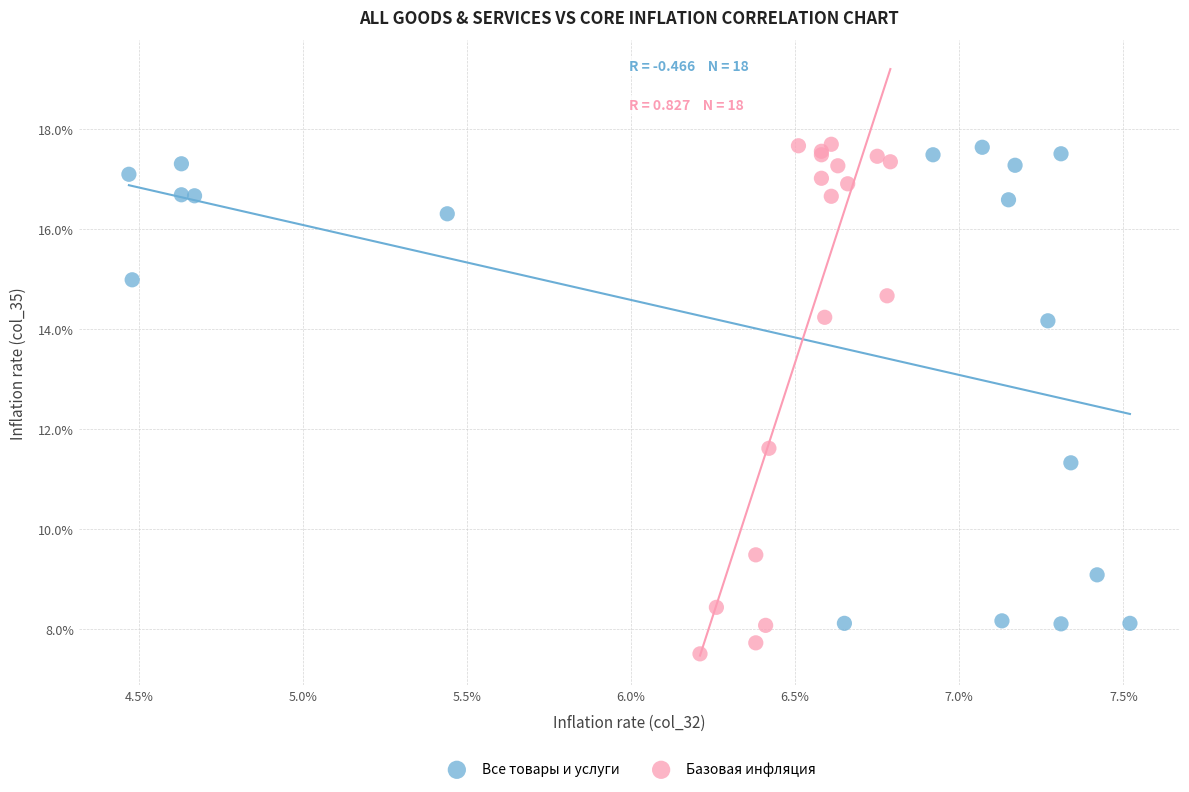

Which series has the widest spread of Y values?

Базовая инфляция